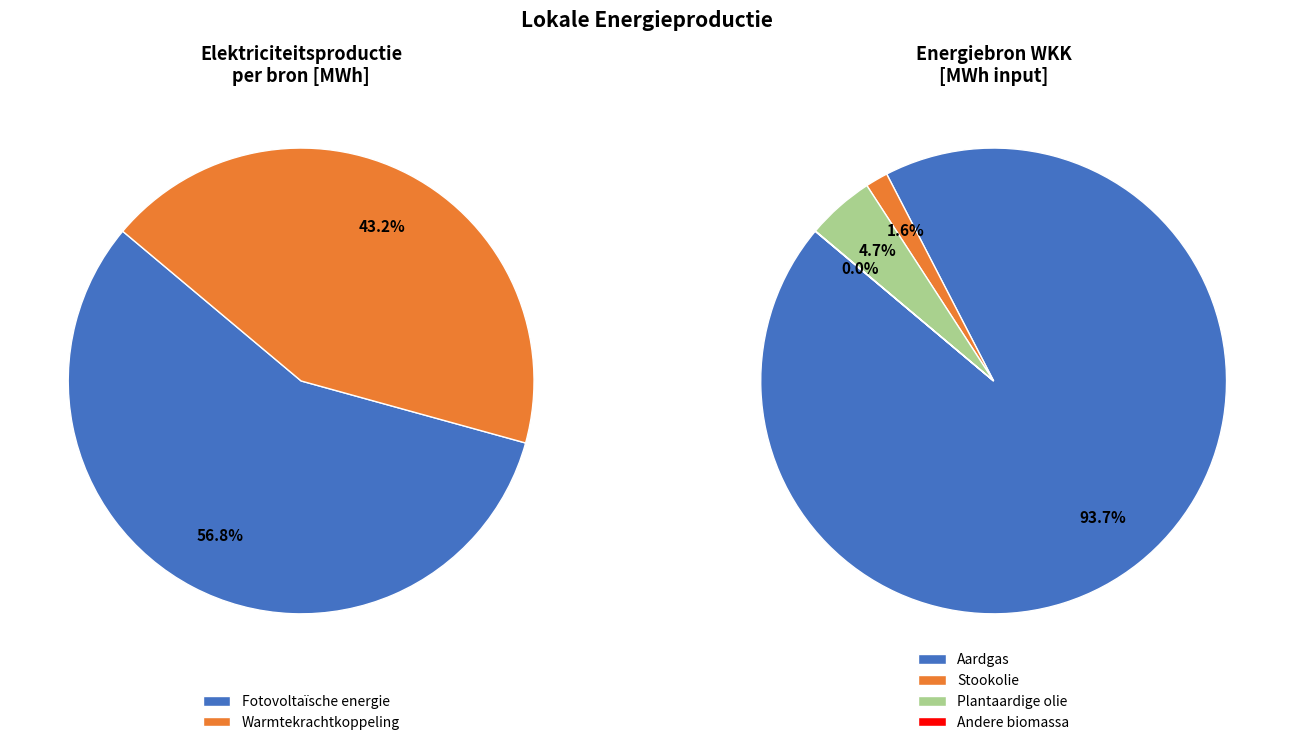

Does any single category account for the majority?

Yes